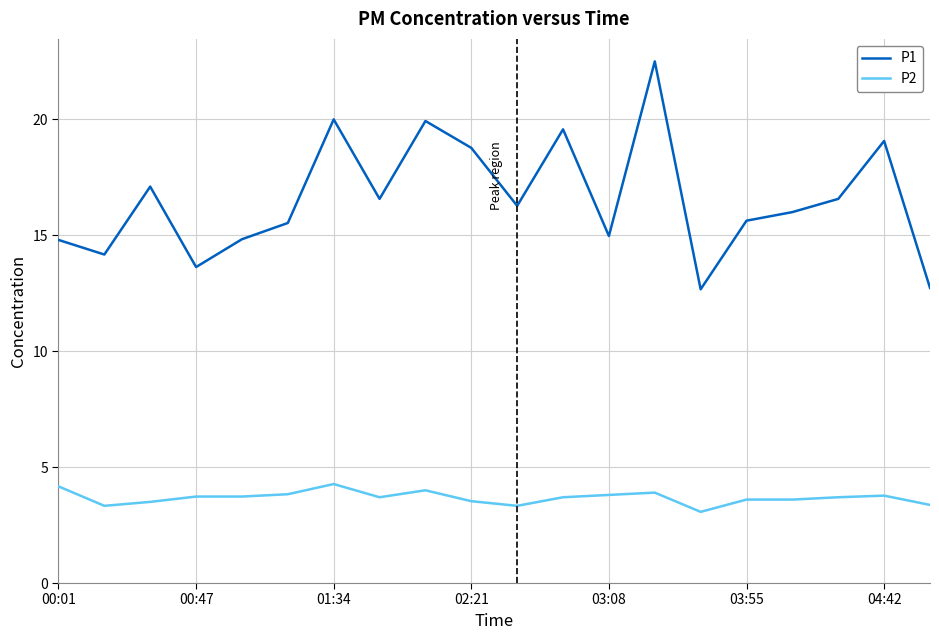

True or false: P1 and P2 cross at least once.

False